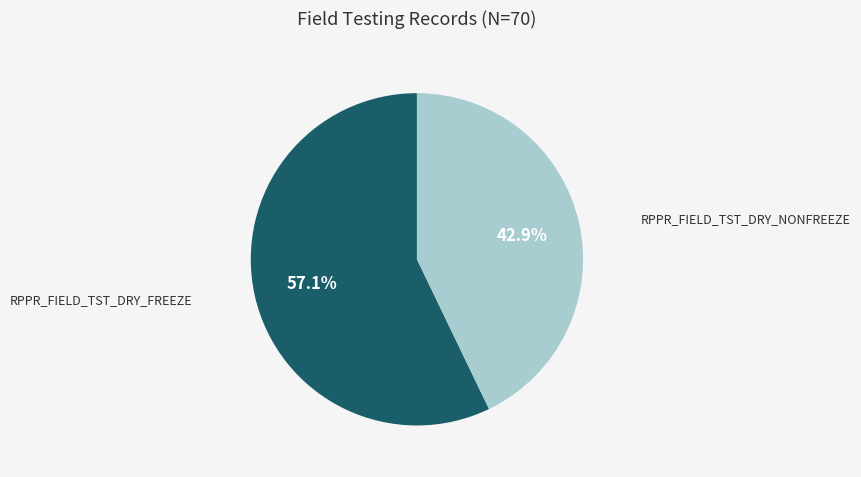

Is there any slice that represents more than half of the pie?

Yes